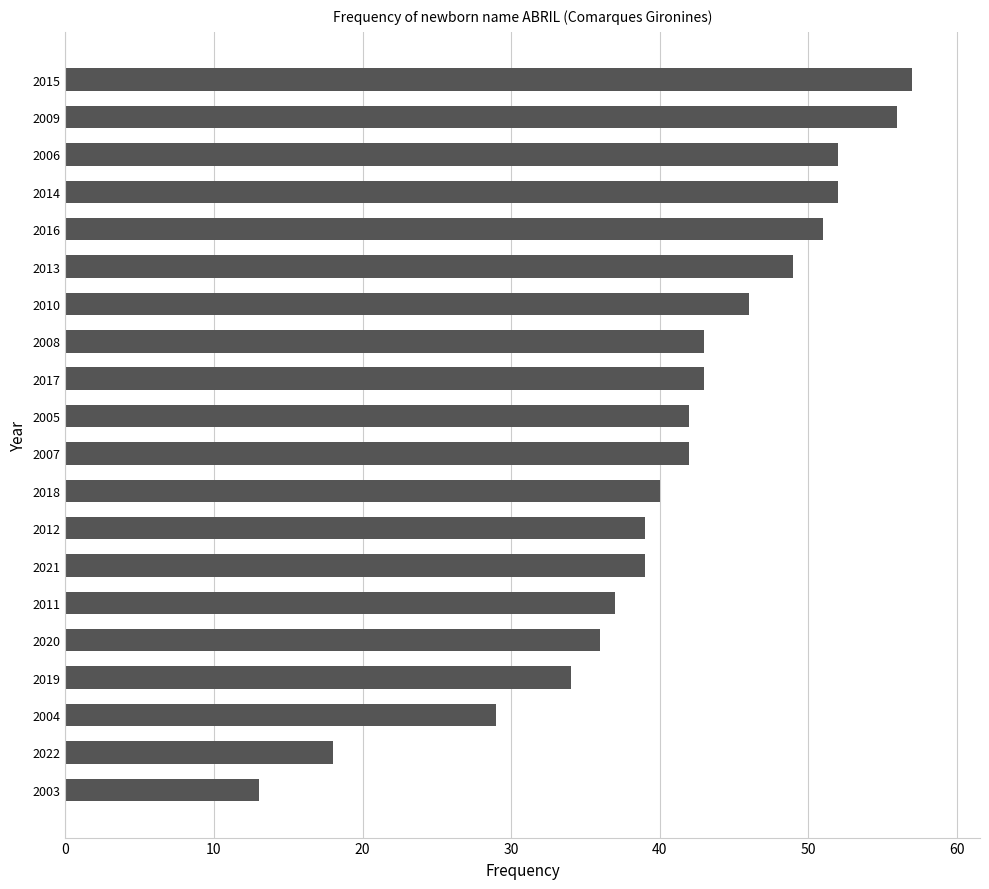

What is the difference between the maximum and second lowest values?

39